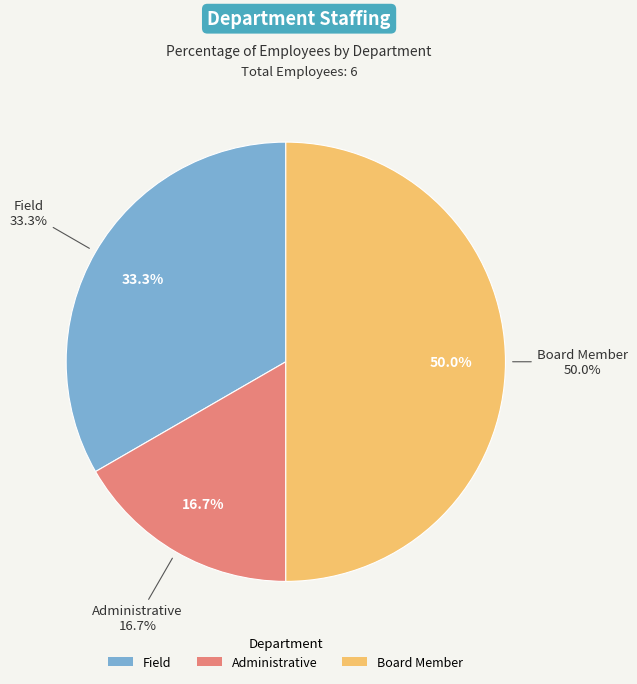

To the nearest percent, what is the difference between the largest and smallest slice percentages?

33%